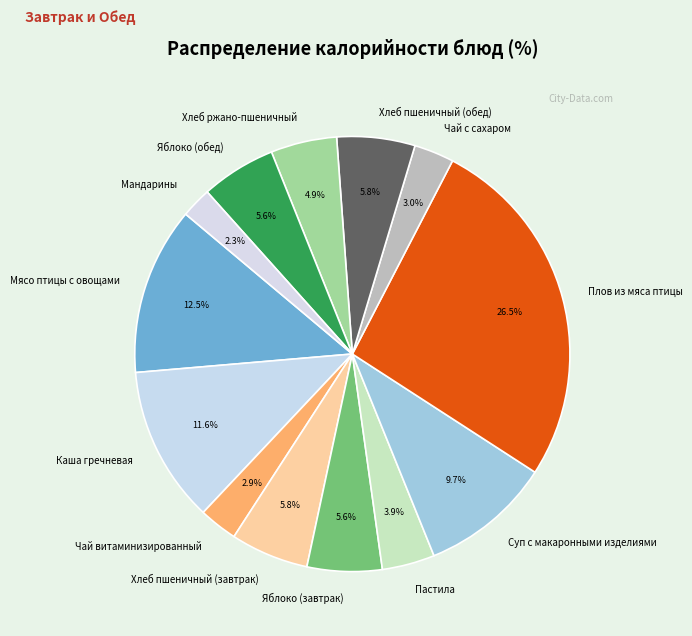

To the nearest percent, what is the difference between the Мандарины and Чай с сахаром slice percentages?

1%